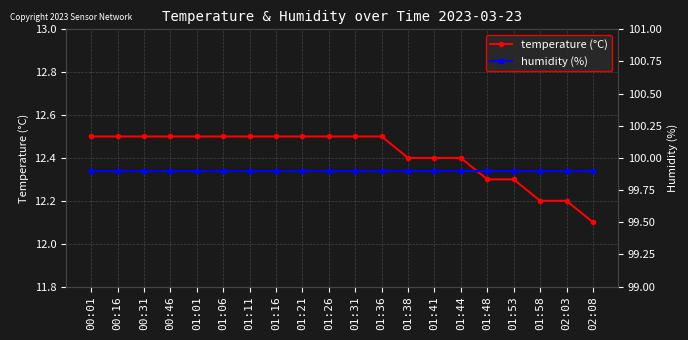

What is the sum of the temperature (°C) values at 01:58 and 01:06?

24.7